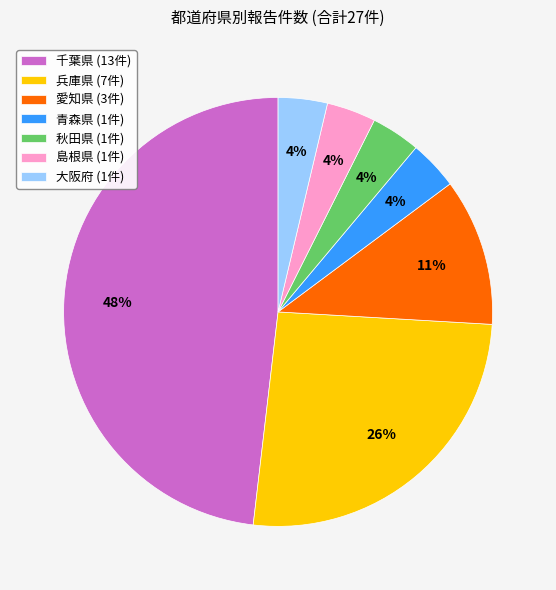

Which has a higher value, 青森県 (1件) or 兵庫県 (7件)?

兵庫県 (7件)